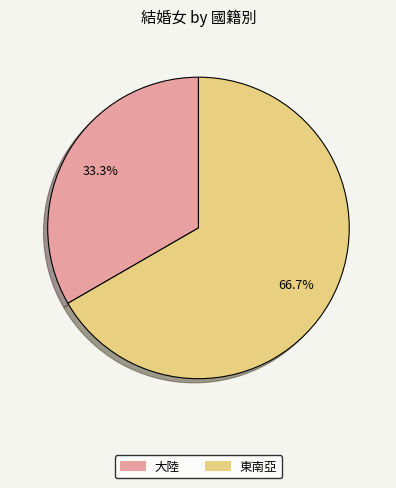

Does any single category account for the majority?

Yes